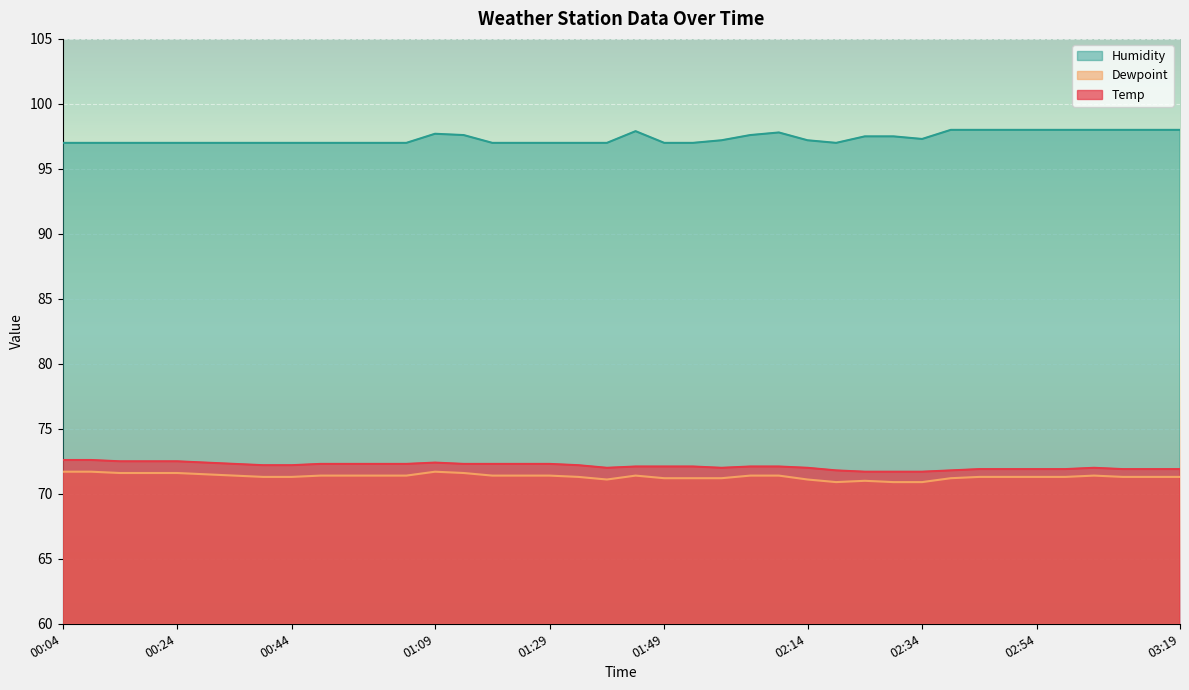

At which category does Dewpoint reach its first local peak?

01:09